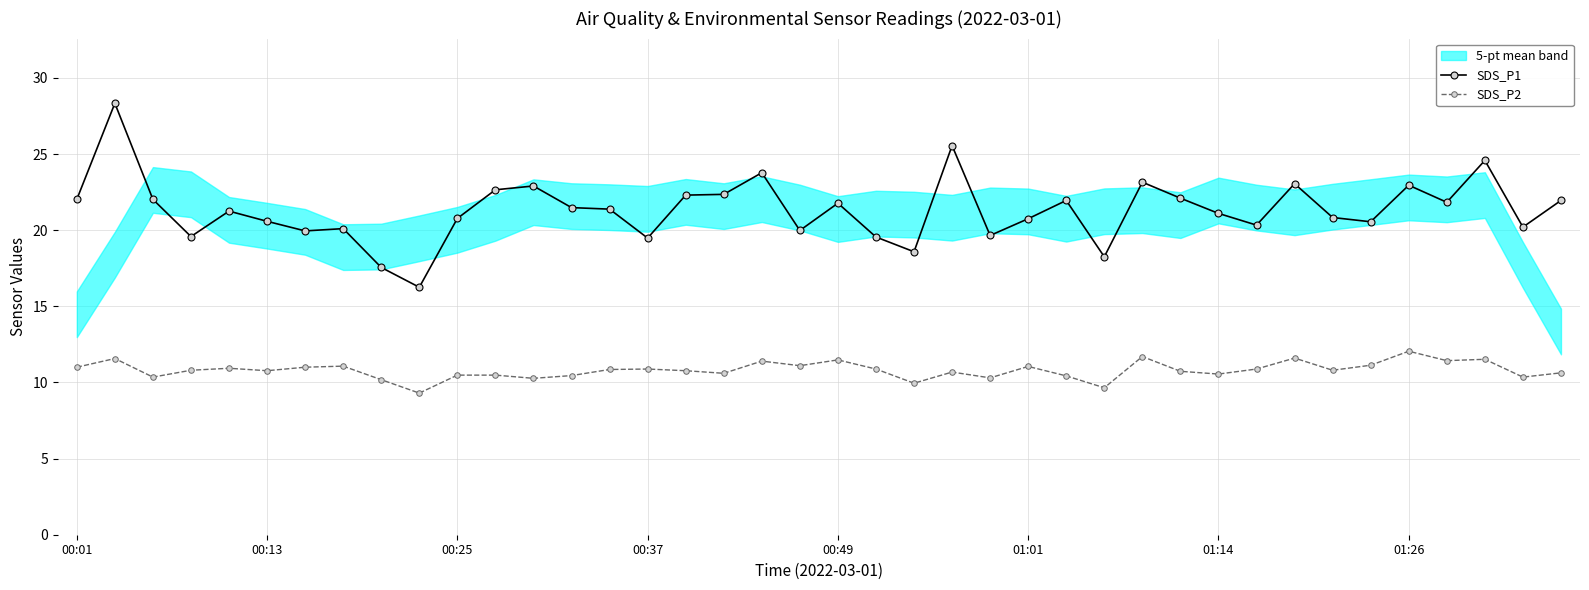

True or false: SDS_P2 and SDS_P1 intersect in this chart.

False